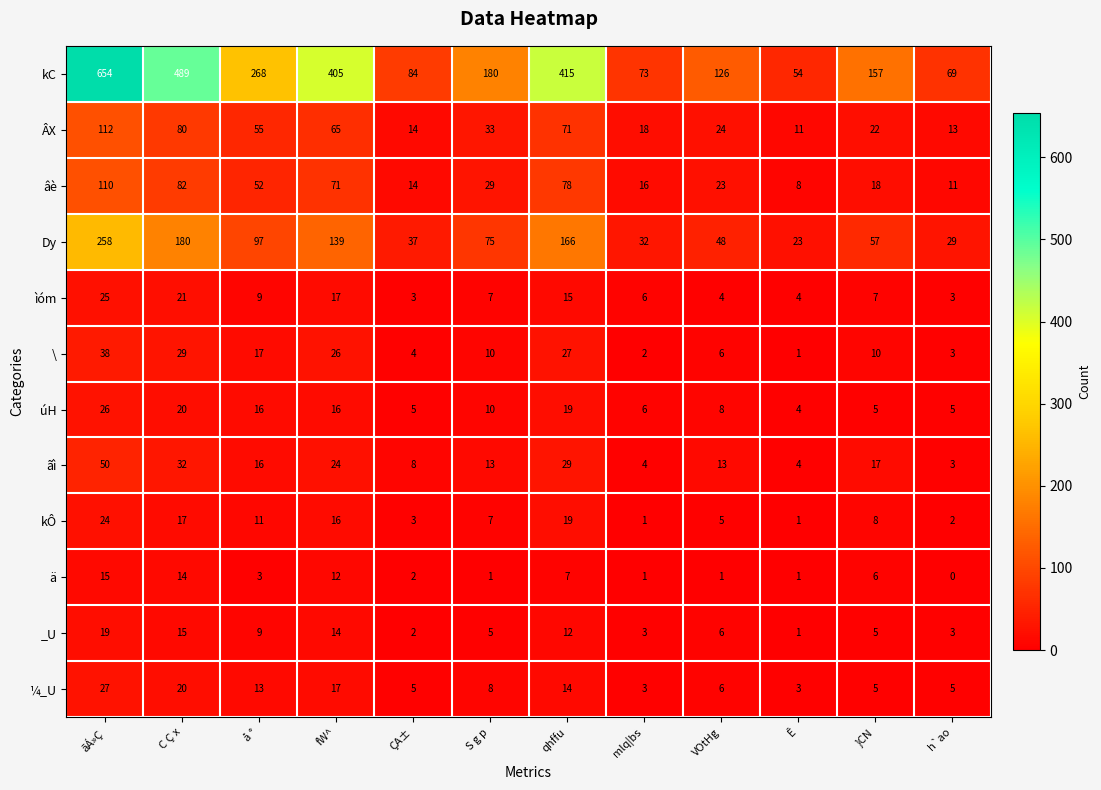

Which series changed the most between ãÁ»Ç and h`ao?

kC